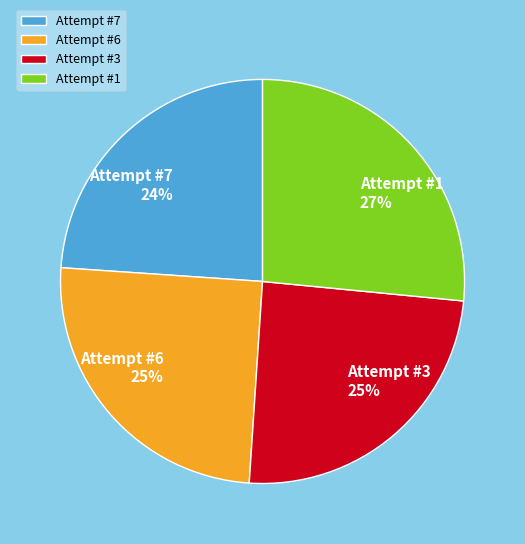

How many segments does this pie chart have?

4